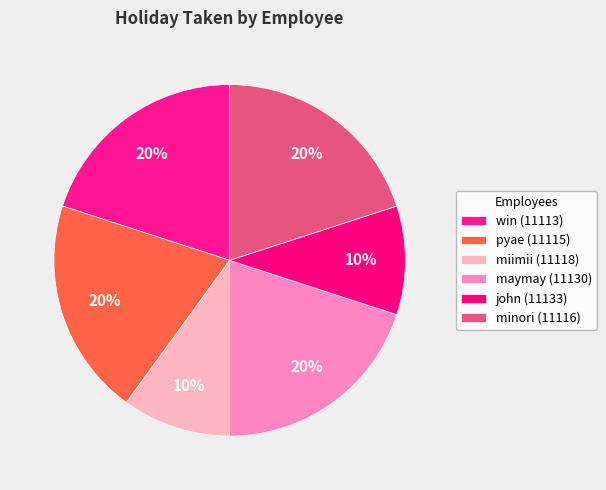

How many segments does this pie chart have?

6